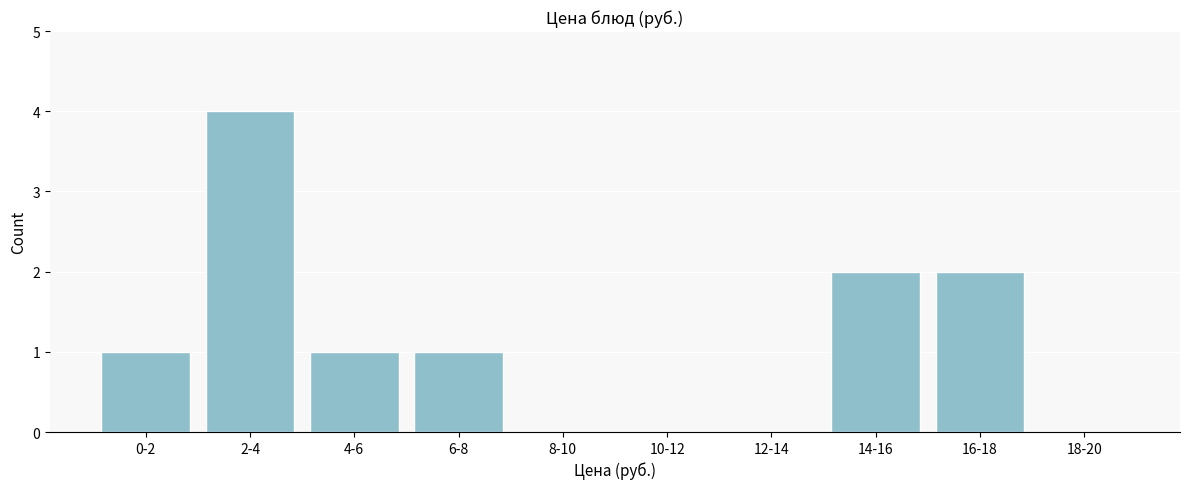

Reading left to right, extract all data points from this chart.

0-2=1	2-4=4	4-6=1	6-8=1	8-10=0	10-12=0	12-14=0	14-16=2	16-18=2	18-20=0